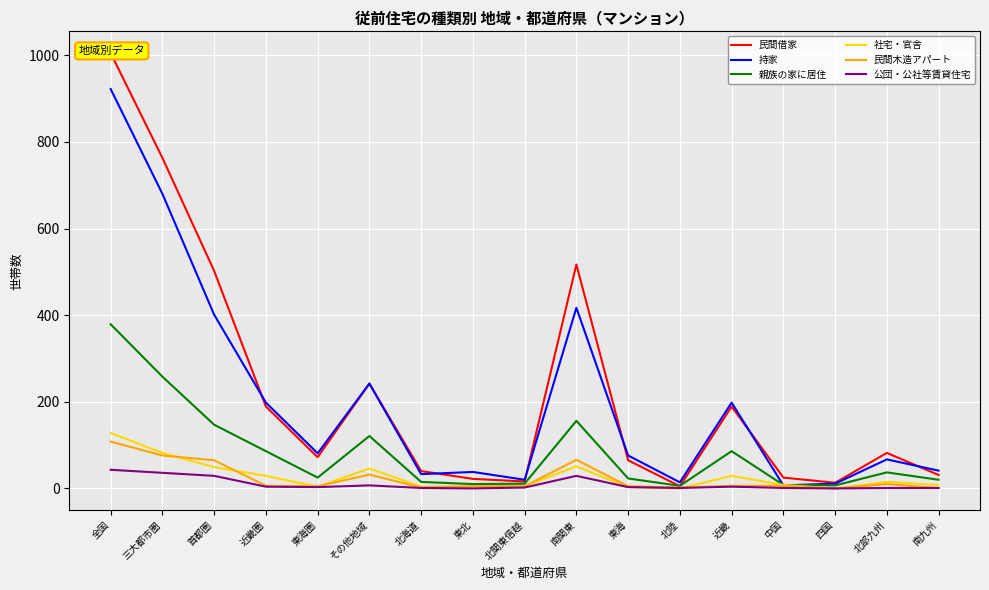

Rank the series at 北陸 from highest to lowest value.

持家, 親族の家に居住, 民間借家, 民間木造アパート, 公団・公社等賃貸住宅, 社宅・官舎